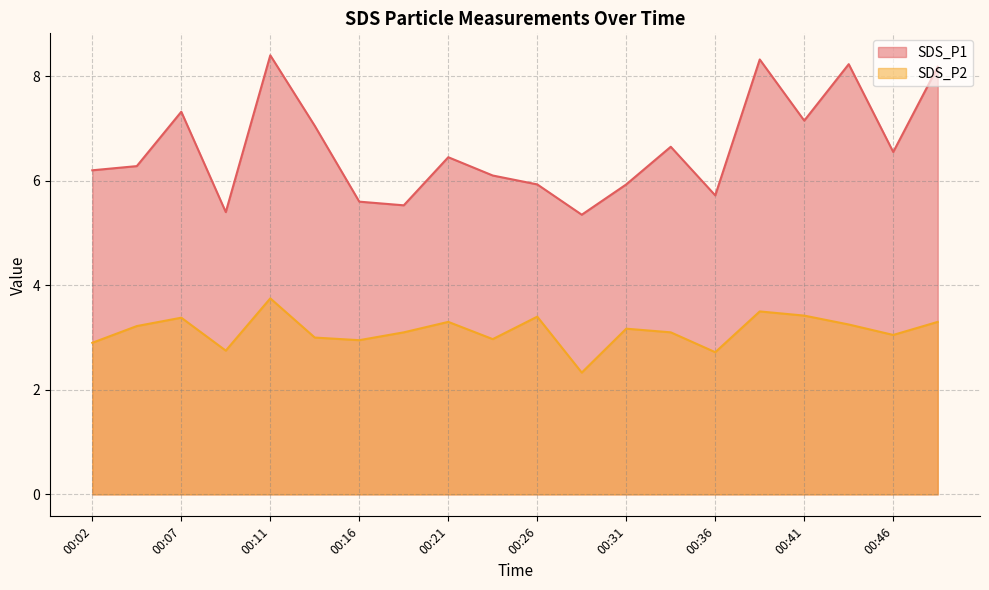

True or false: SDS_P1 and SDS_P2 intersect in this chart.

False